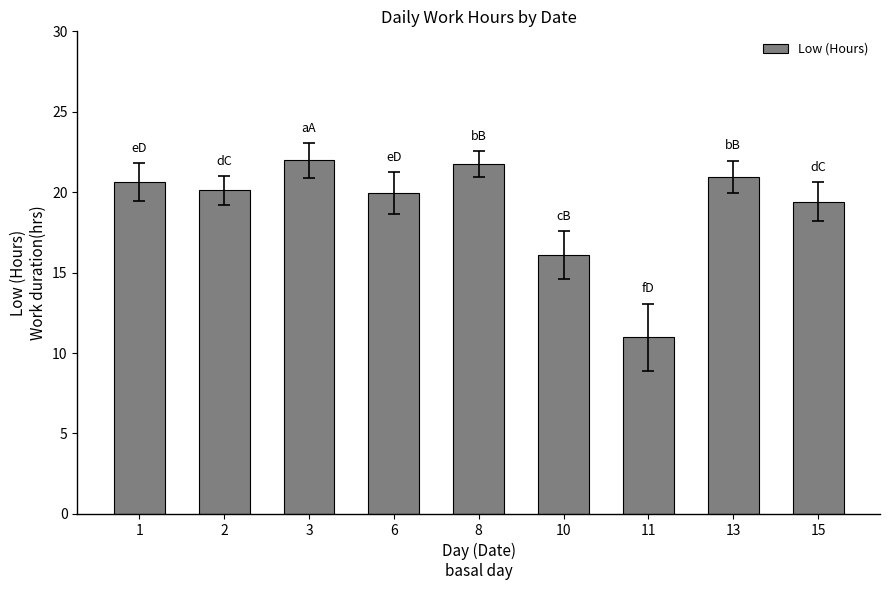

What is the sum of all values?

171.9